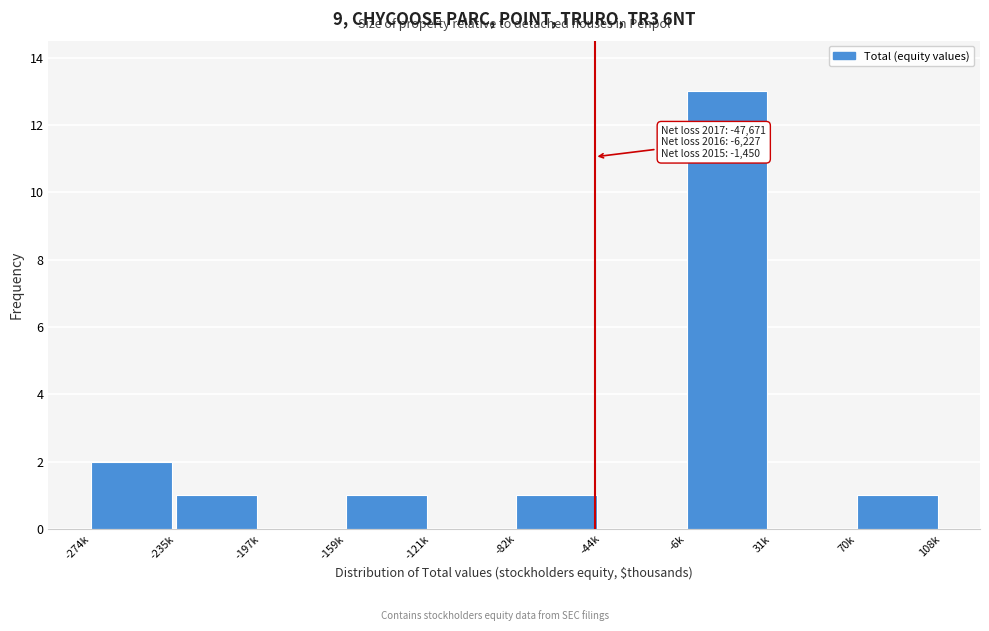

Reading right to left, transcribe all the data shown in this chart.

70k=1	31k=0	-6k=13	-44k=0	-82k=1	-121k=0	-159k=1	-197k=0	-235k=1	-274k=2